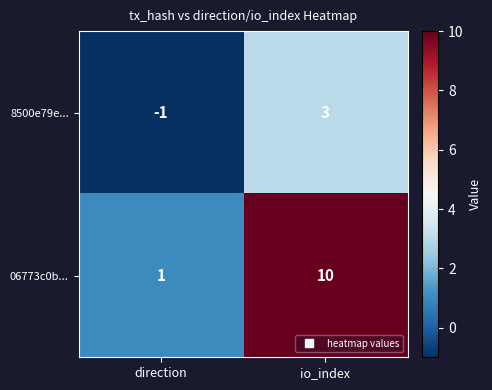

True or false: 06773c0b... has a value of 1 at direction.

True